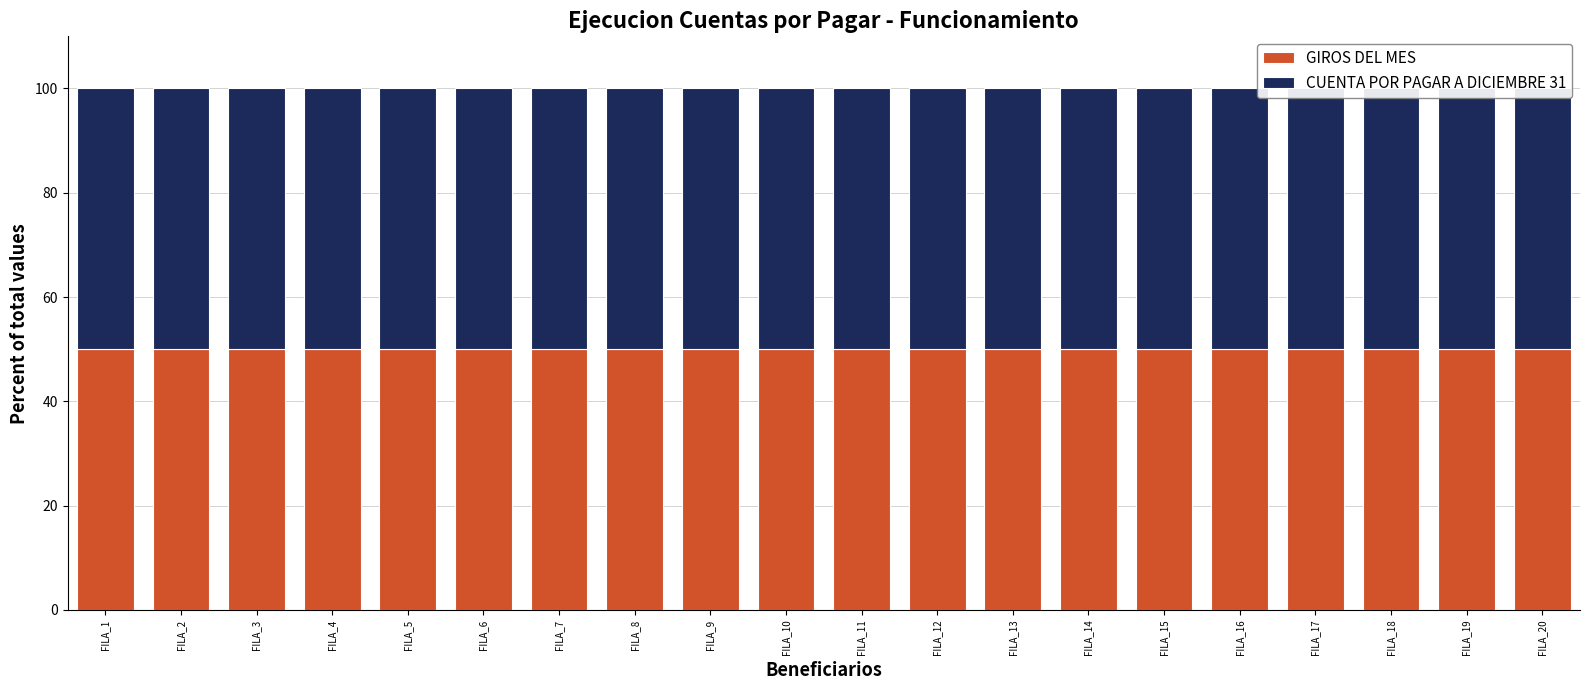

Which series has the largest total across all categories?

GIROS DEL MES